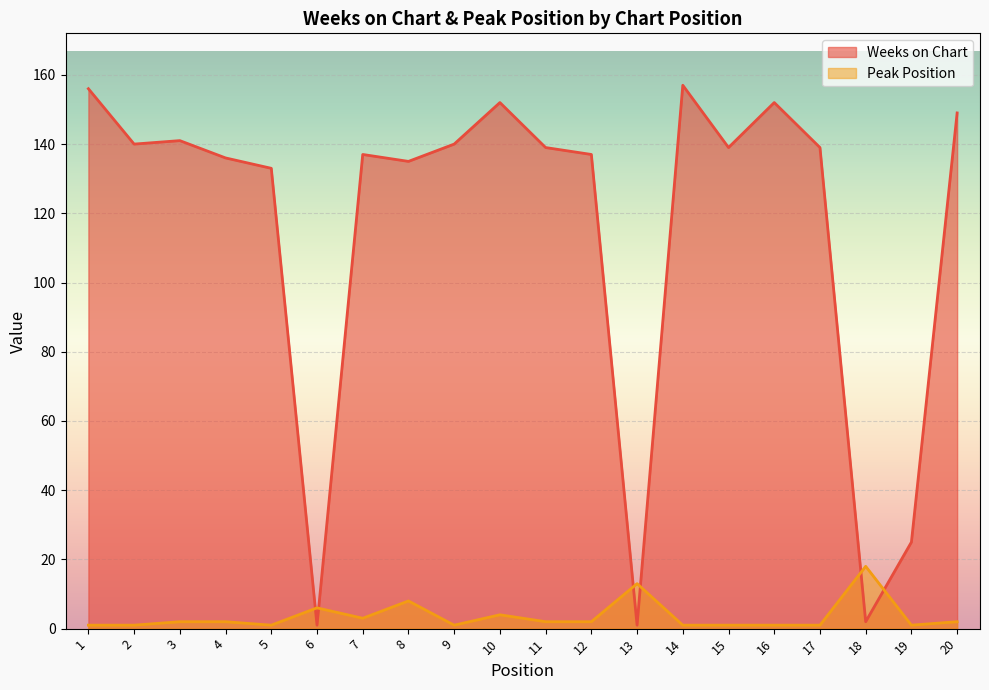

At which category does Peak Position reach its first local peak?

6